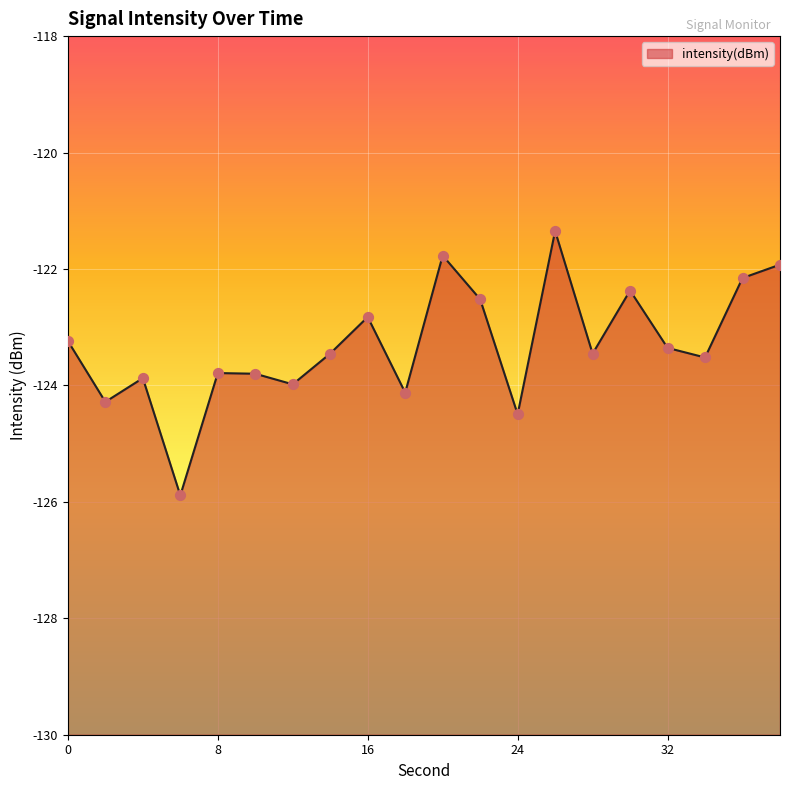

Between 0 and 30, which is larger?

30